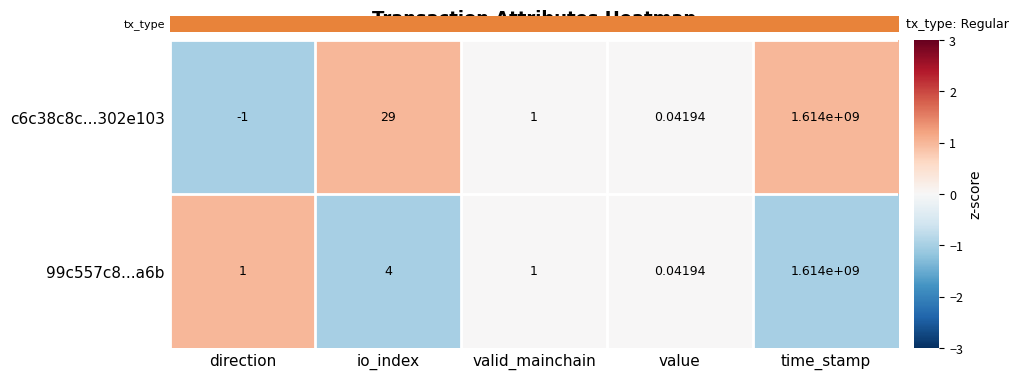

Rank the categories by c6c38c8c...302e103 value from highest to lowest.

time_stamp, io_index, valid_mainchain, value, direction